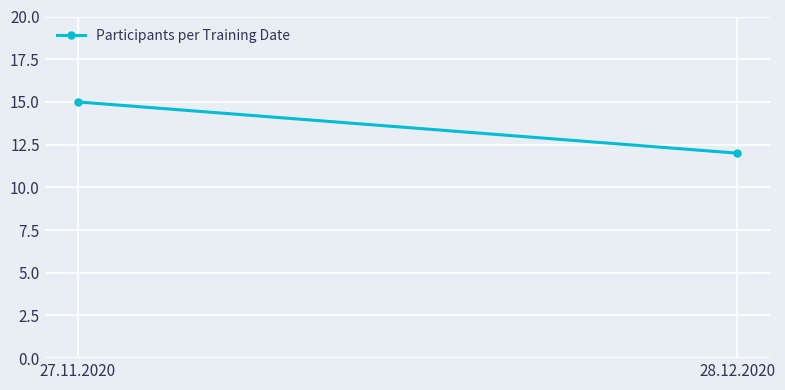

What is the label of the 2nd point from the right?

27.11.2020